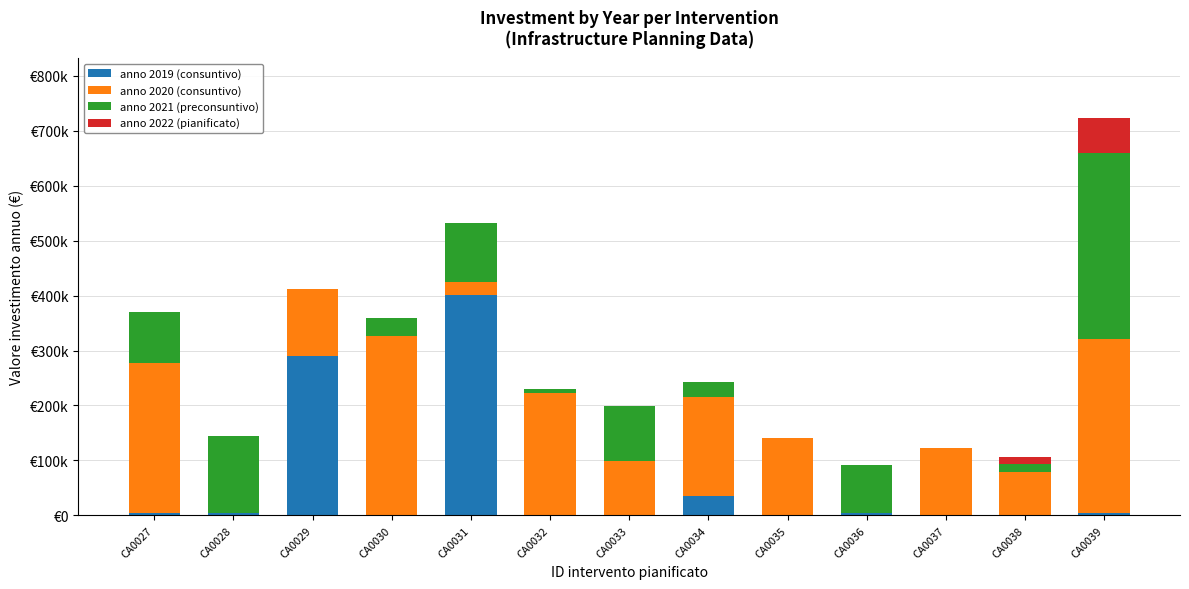

At which category is the sum across all series the highest?

CA0039